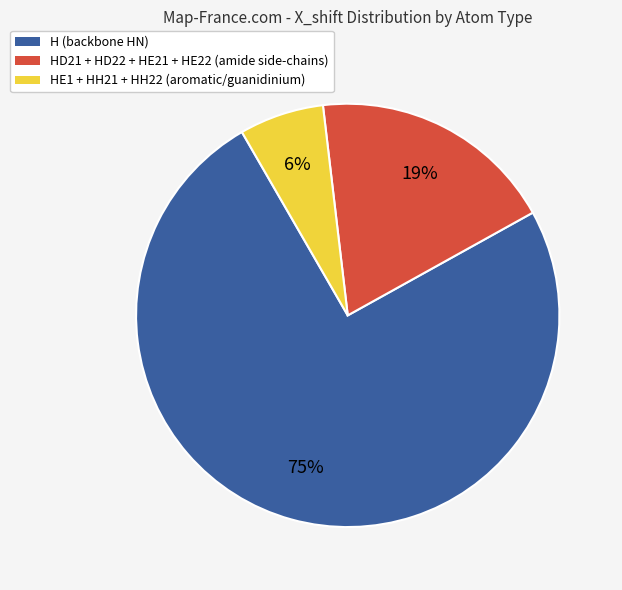

To the nearest percent, what is the average slice percentage?

33%